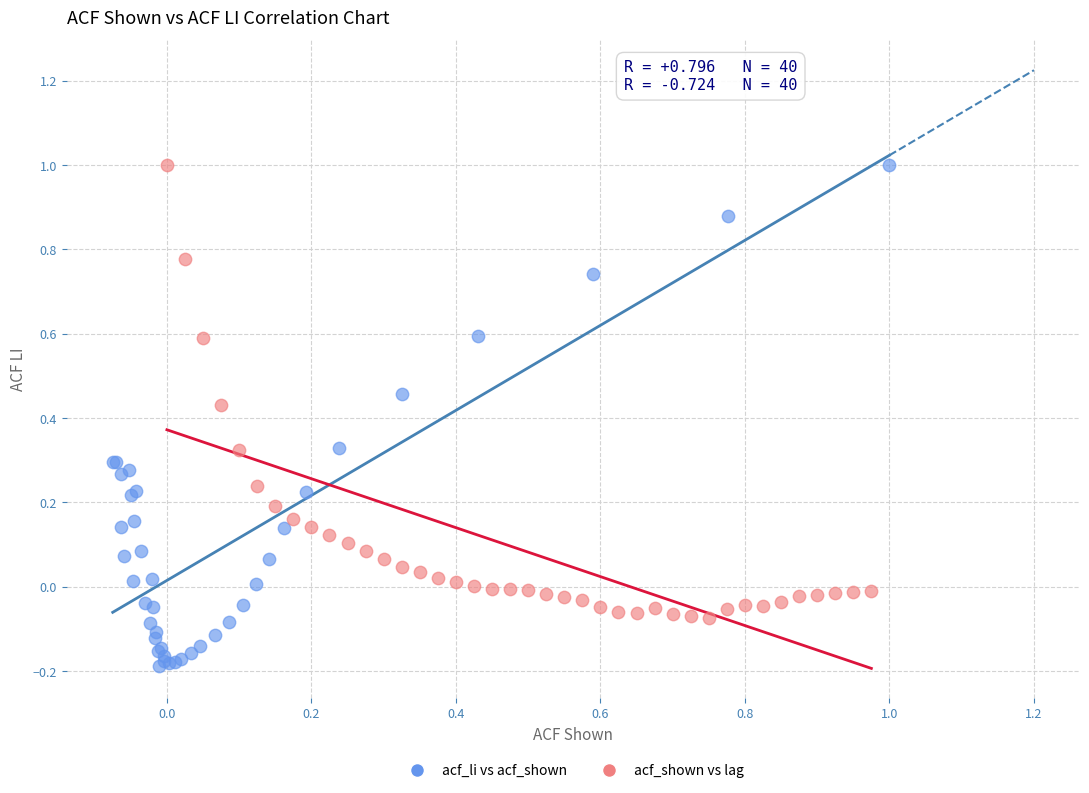

What are all the series names shown in the legend?

acf_li vs acf_shown, acf_shown vs lag